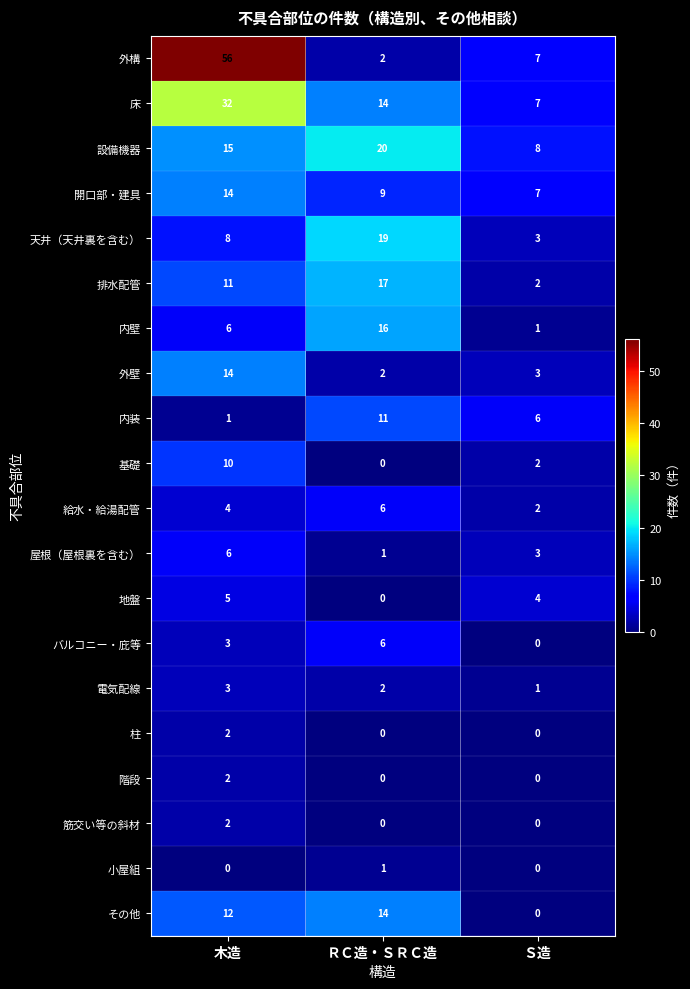

The value of 設備機器 at ＲＣ造・ＳＲＣ造 is 27. True or false?

False